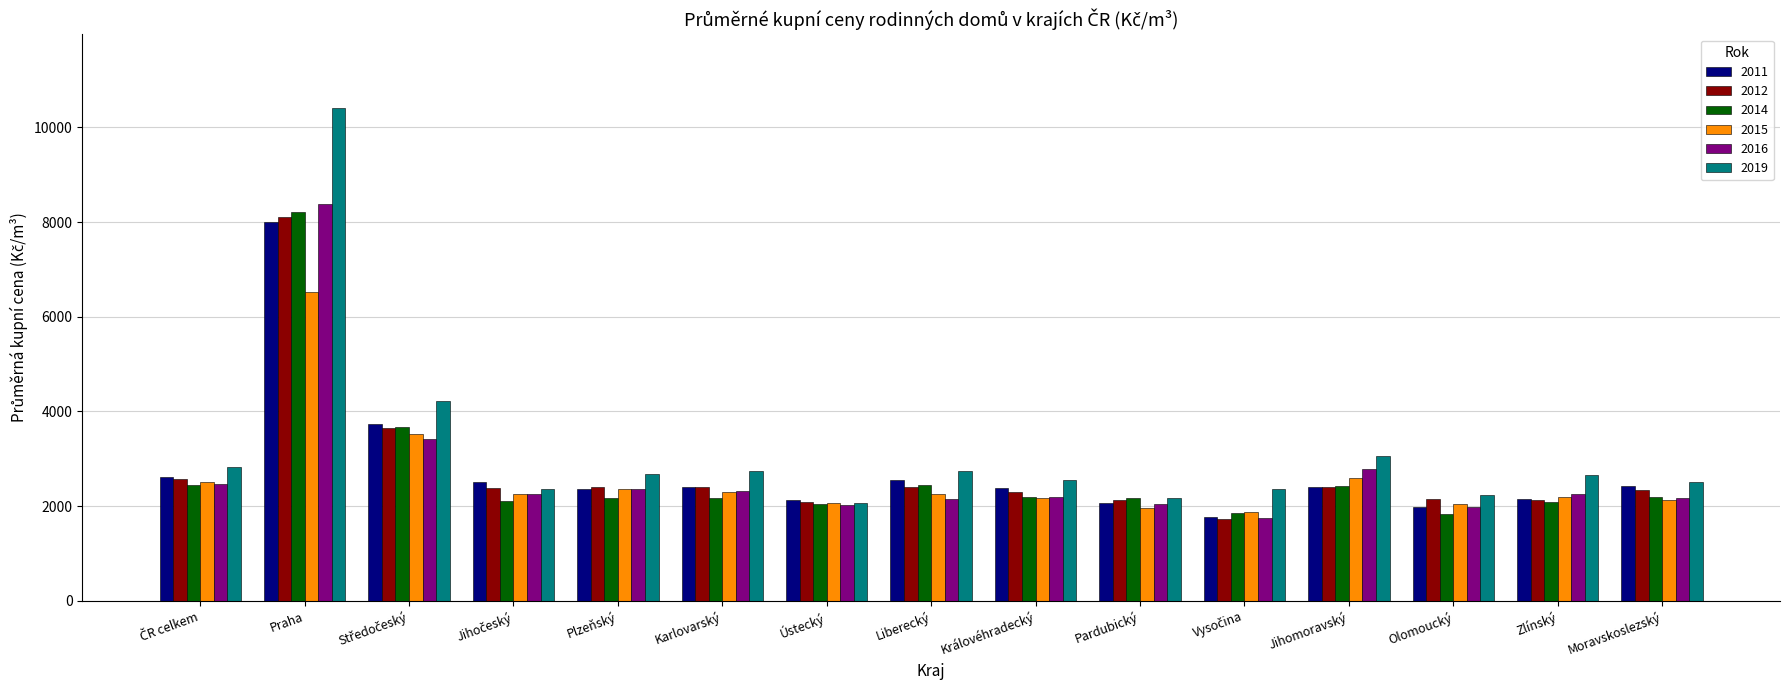

What are all the series names shown in the legend?

2011, 2012, 2014, 2015, 2016, 2019